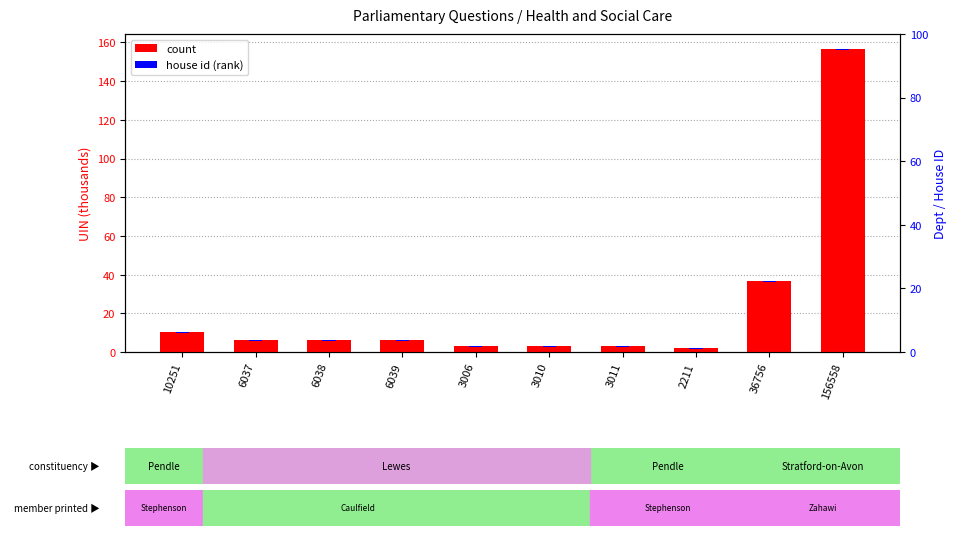

At which label does count reach its minimum?

2211